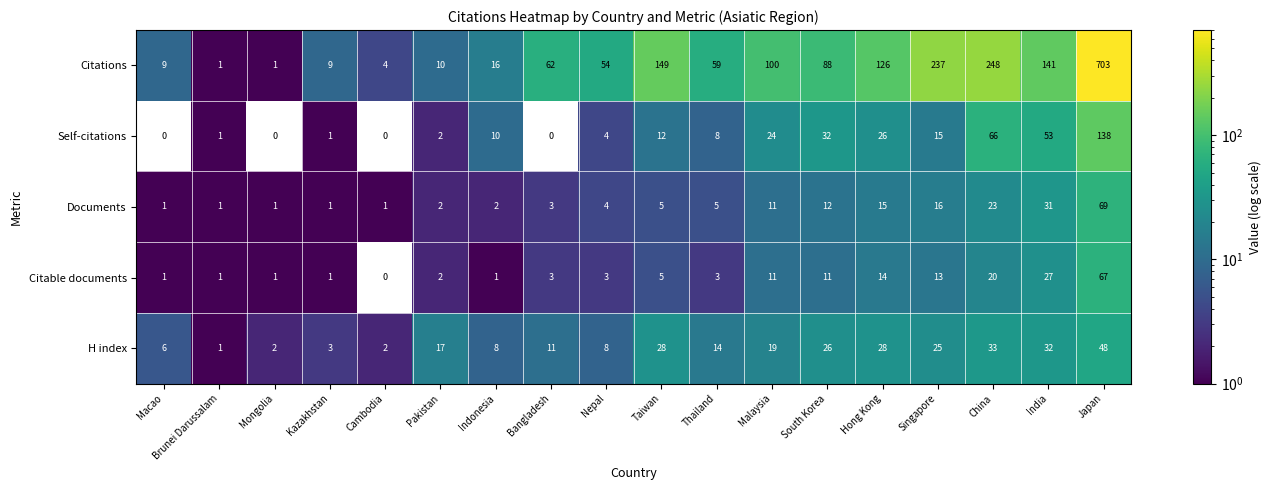

What is the maximum value for Self-citations?

138